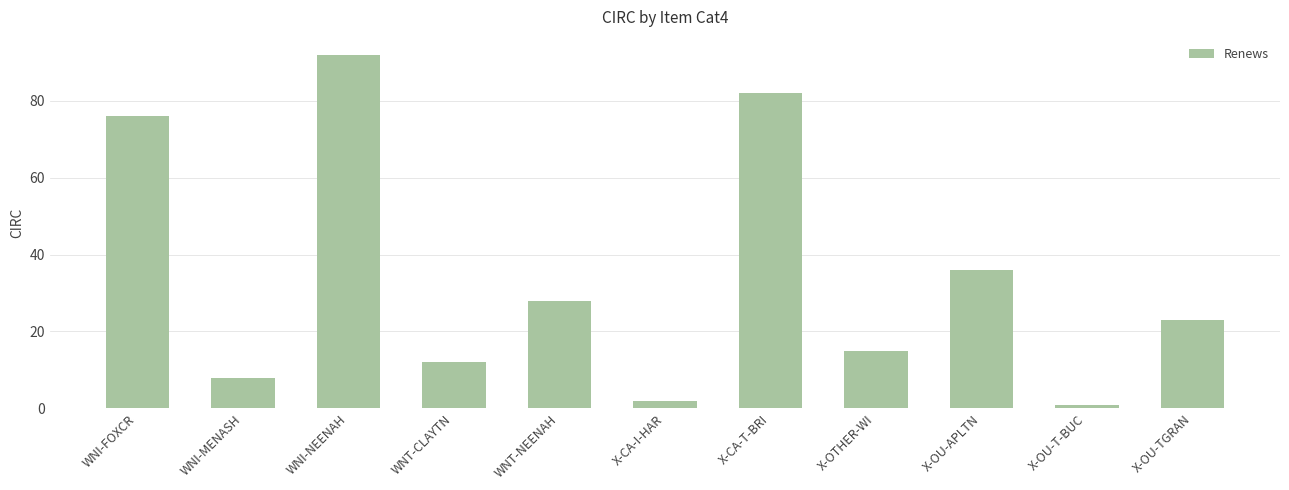

What is the label of the 11th bar from the left?

X-OU-TGRAN